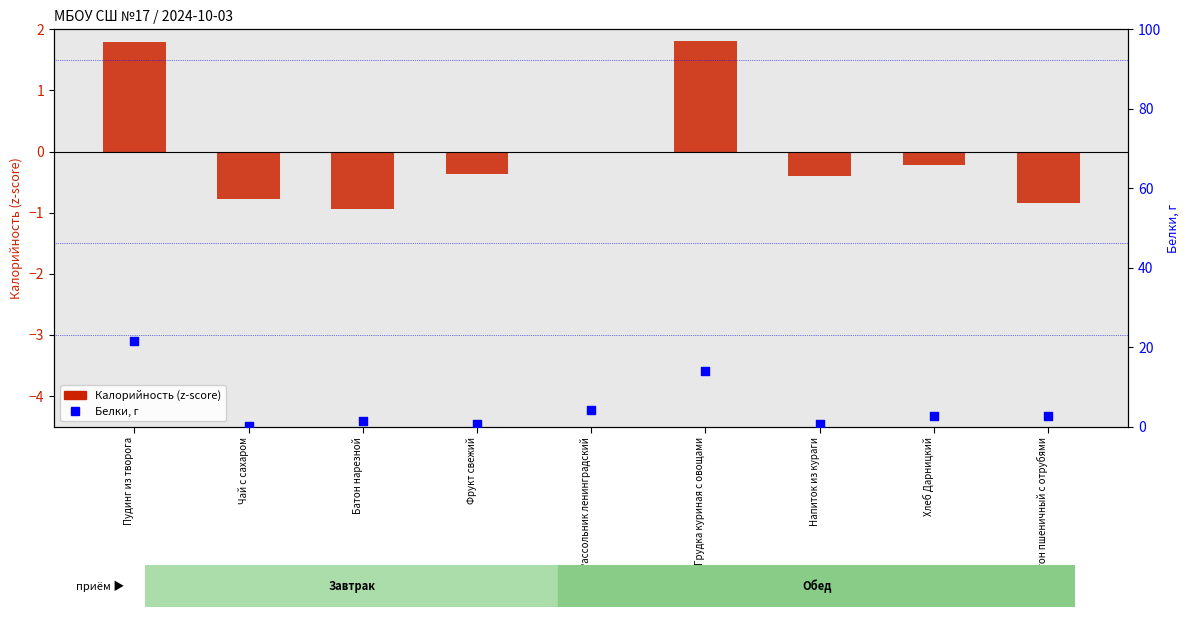

Which series contains the highest Y value?

Белки